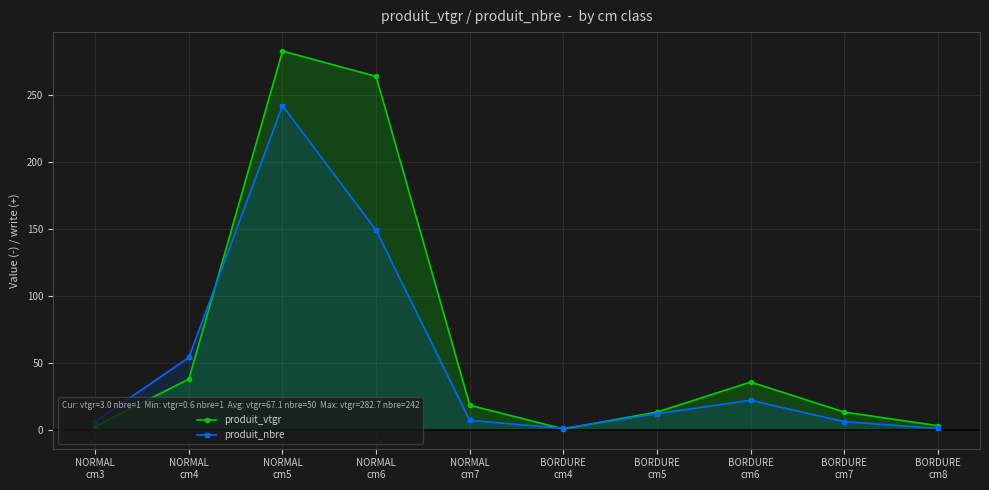

How many lines are shown in the chart?

2